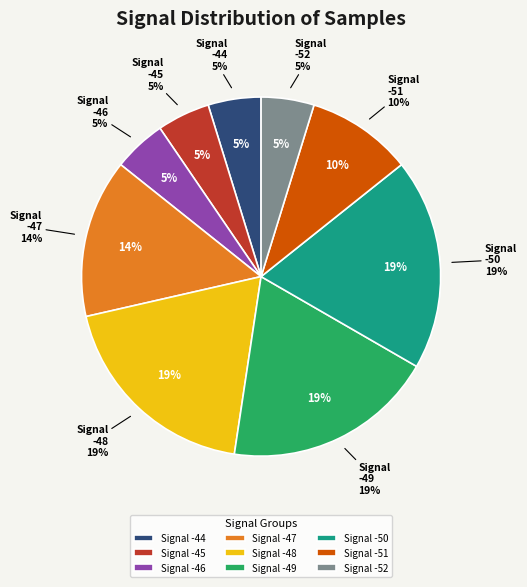

Does -49 represent more than half of the total?

No